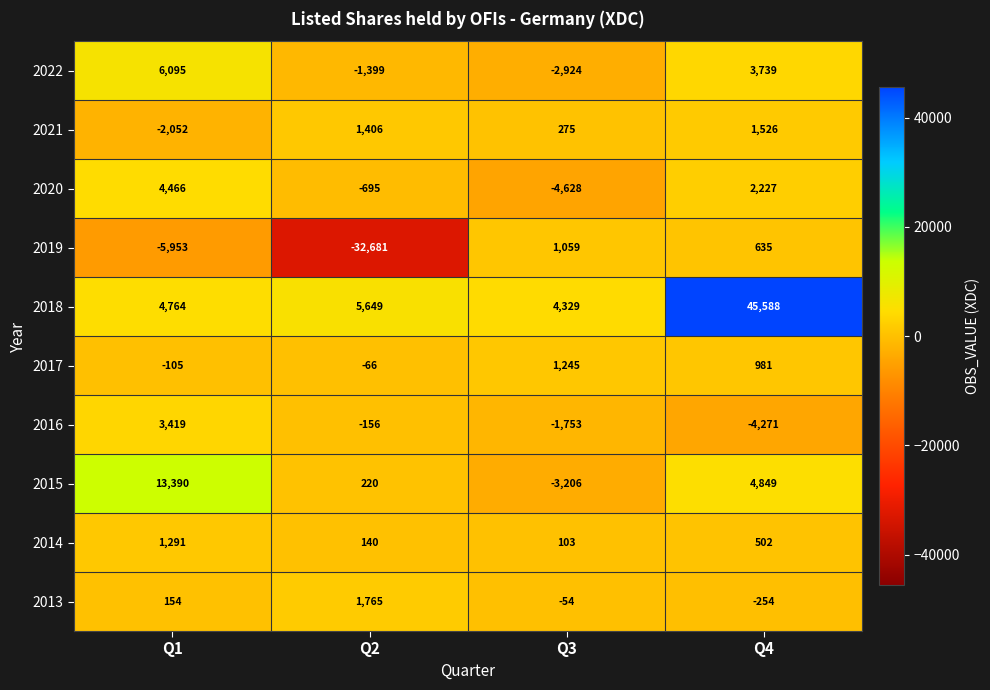

Which series changed the most between Q2 and Q3?

2019